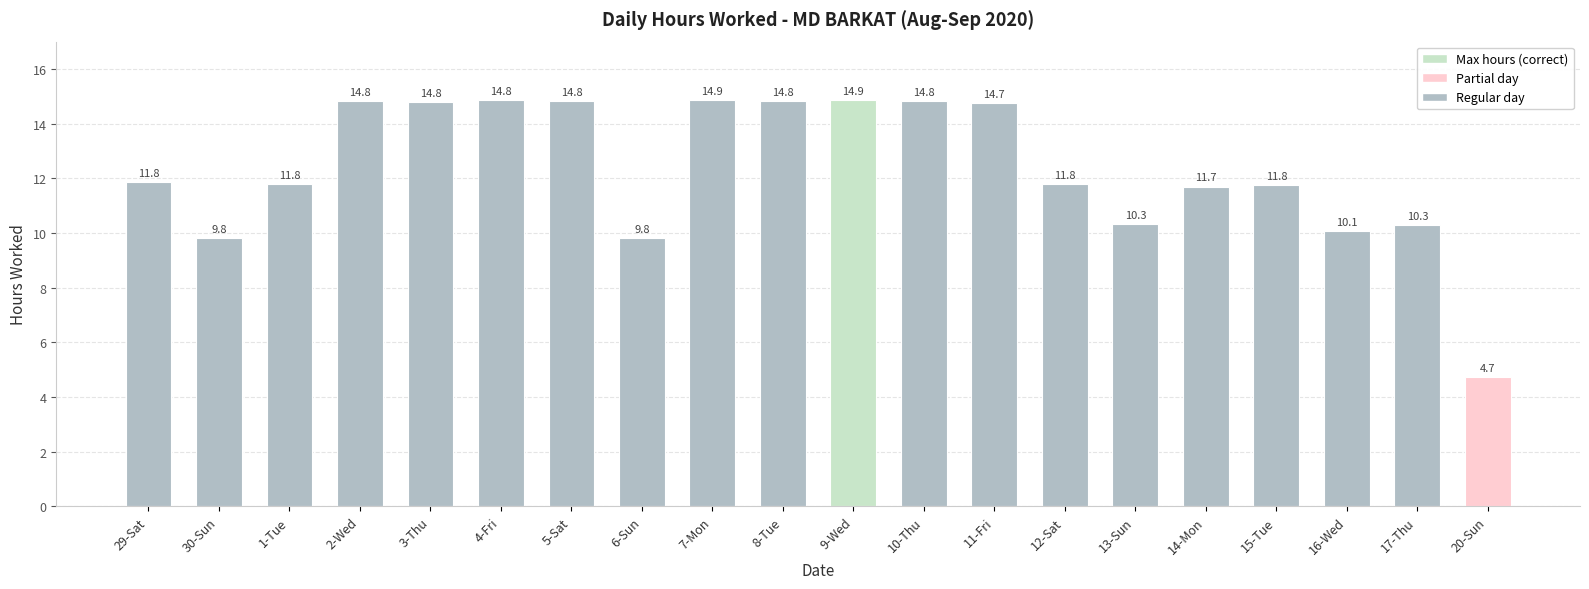

Which label corresponds to the smallest value in the chart?

20-Sun